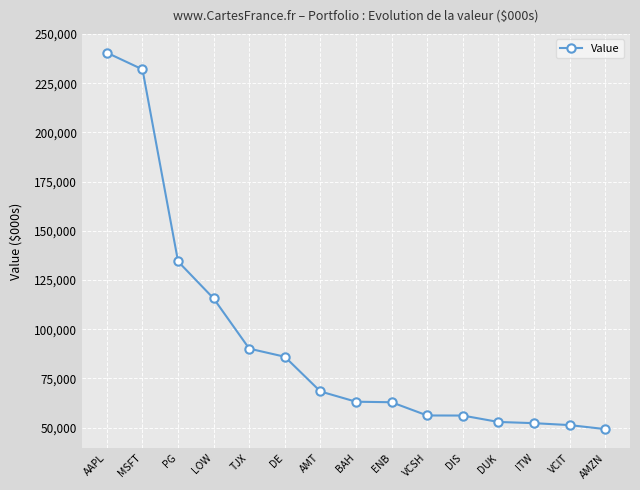

What is the difference between the maximum and minimum values?

191225